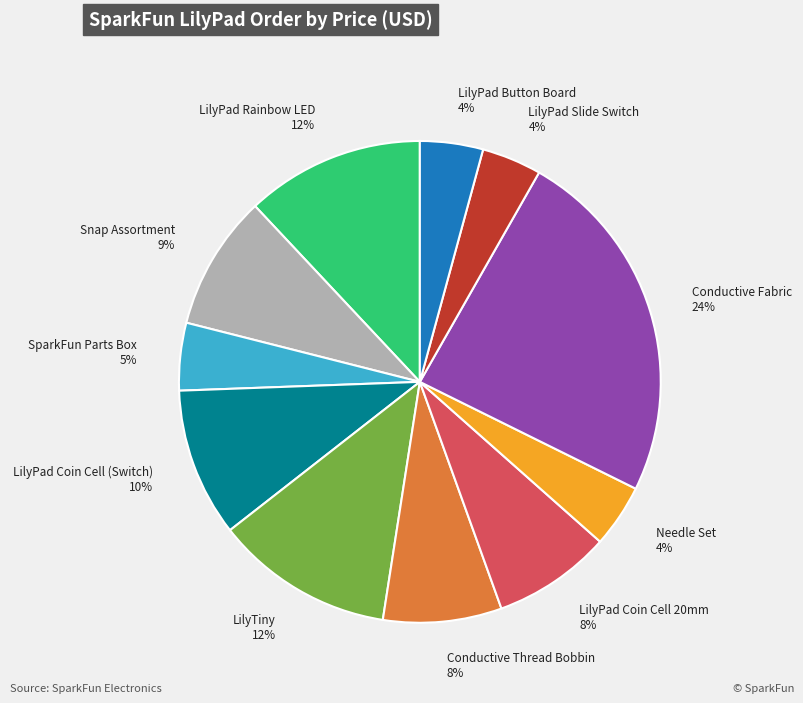

Is the sum of LilyPad Rainbow LED and Conductive Thread Bobbin greater than half?

No